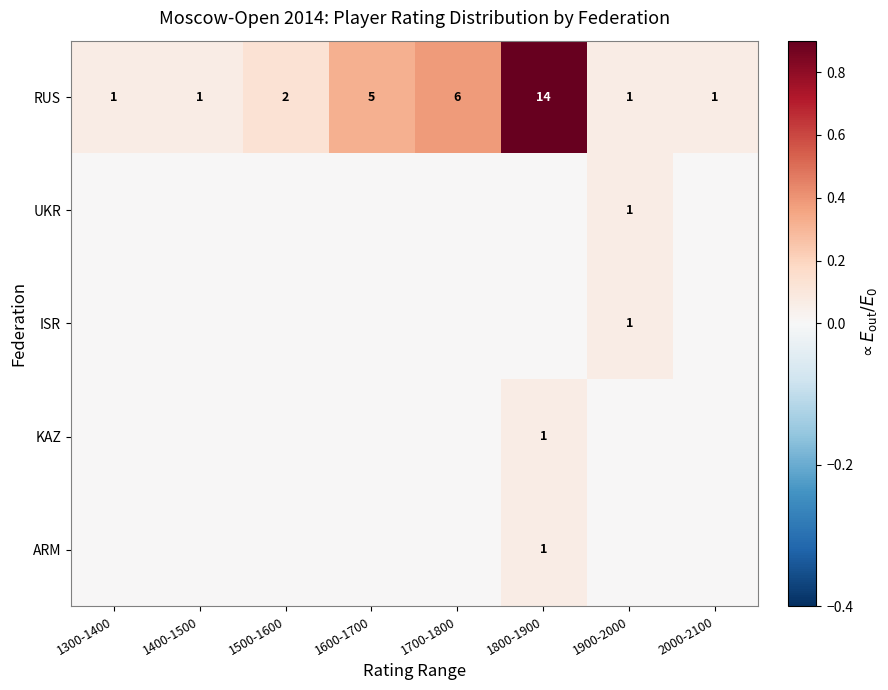

Which category has the highest value in the RUS series?

1800-1900